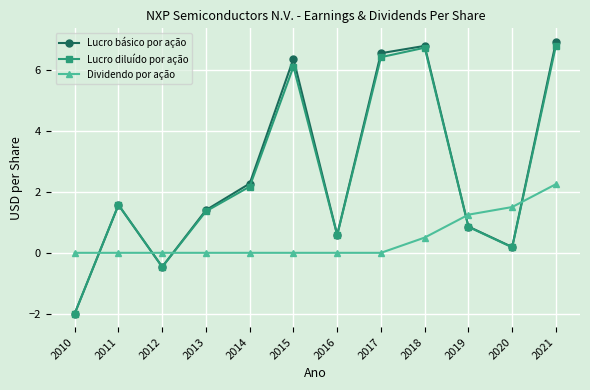

What is the difference between the highest and lowest values at 2020?

1.3